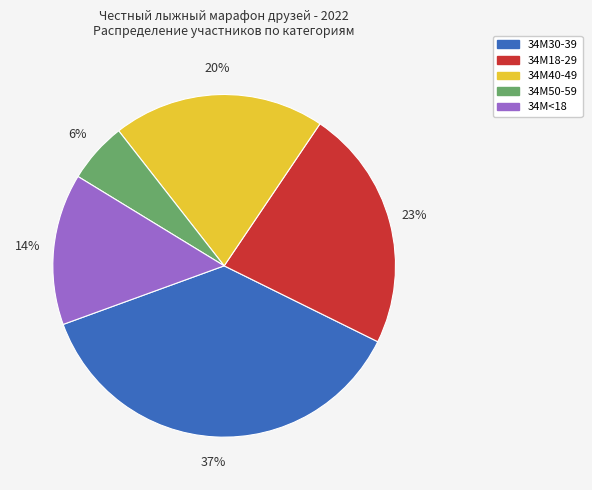

Is the sum of 34М30-39 and 34М40-49 greater than half?

Yes